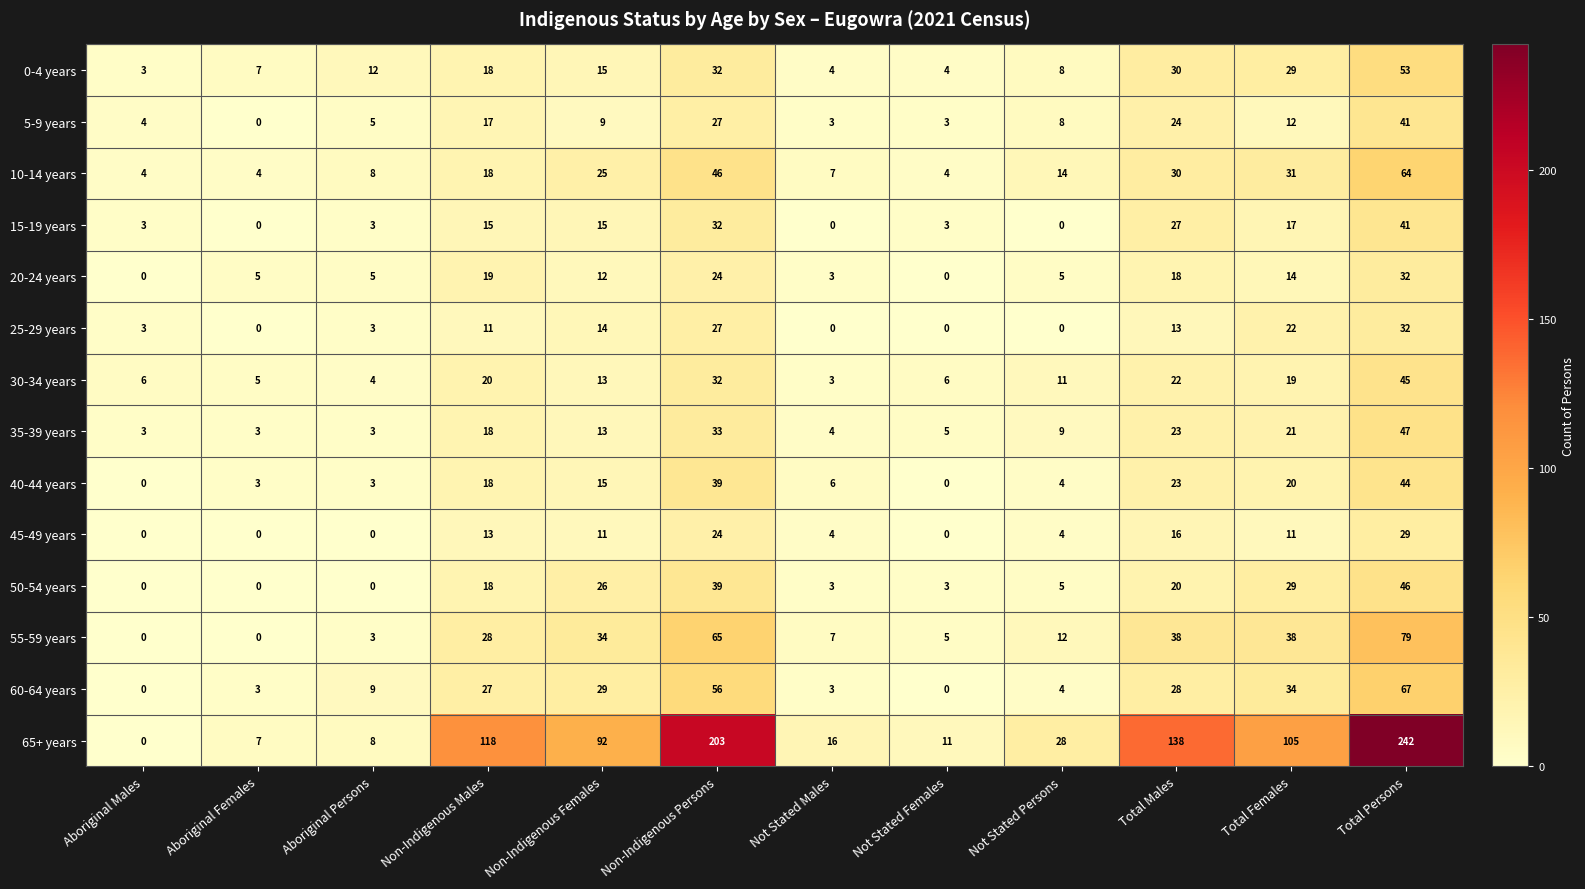

What is the spread (max minus min) of values at Not Stated Males?

16